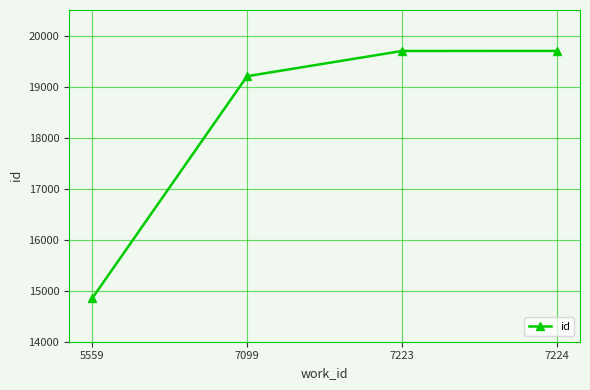

What is the greatest value displayed?

19698